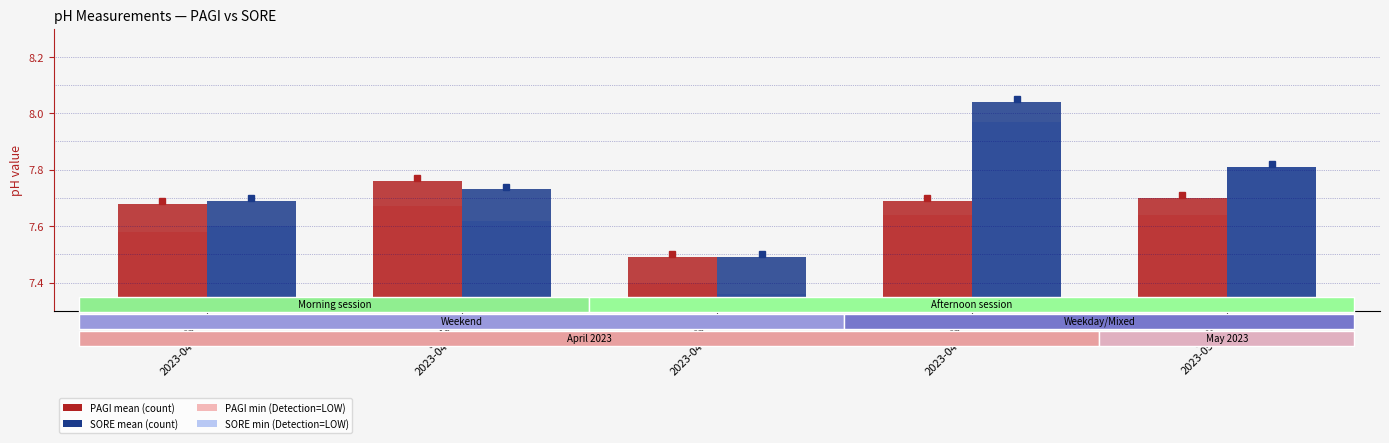

What is the sum of the PAGI min (Detection=LOW) values at Senin
2023-05-01 and Ahad
2023-04-02?

15.2